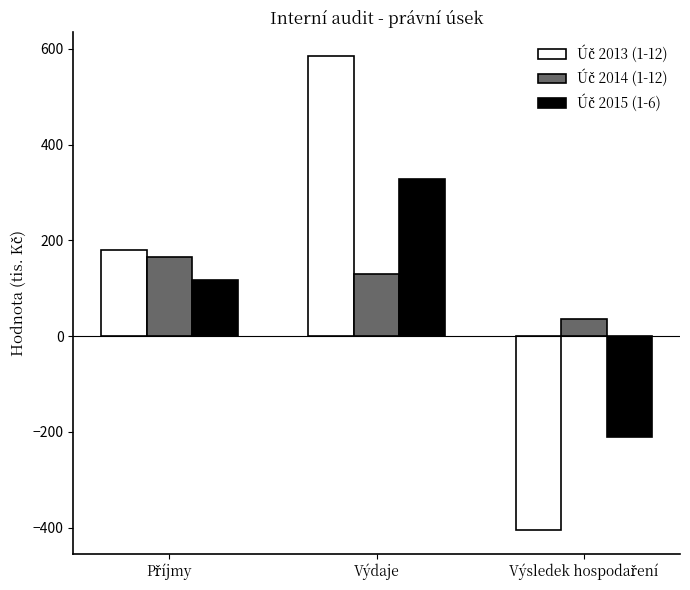

Count the number of categories in the chart.

3